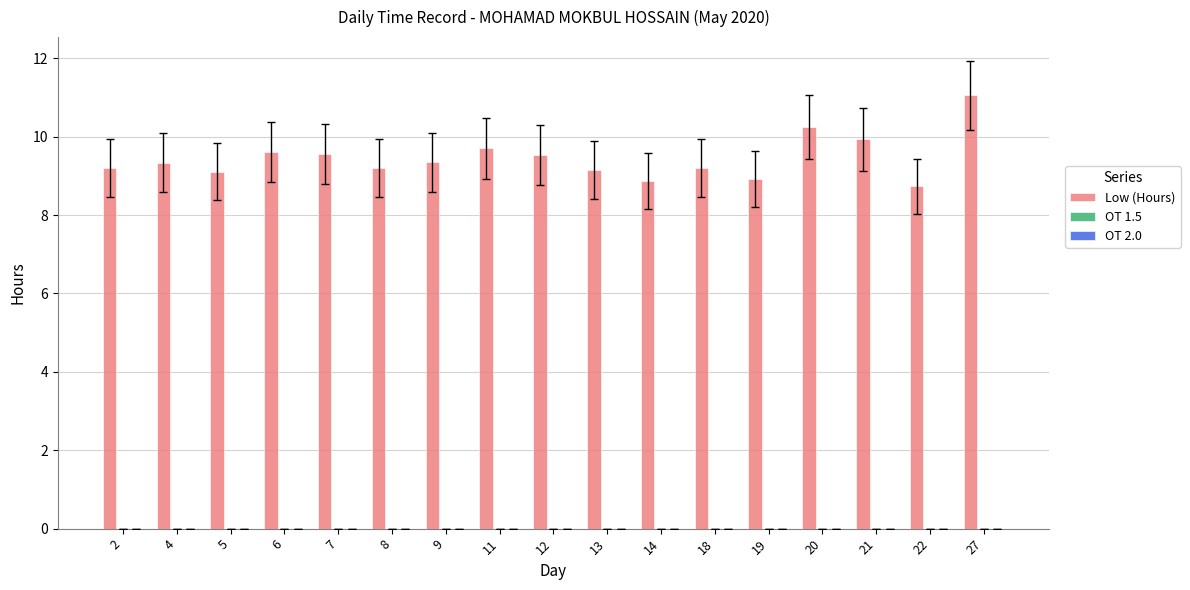

What is the value of the 2nd bar from the left?

9.3